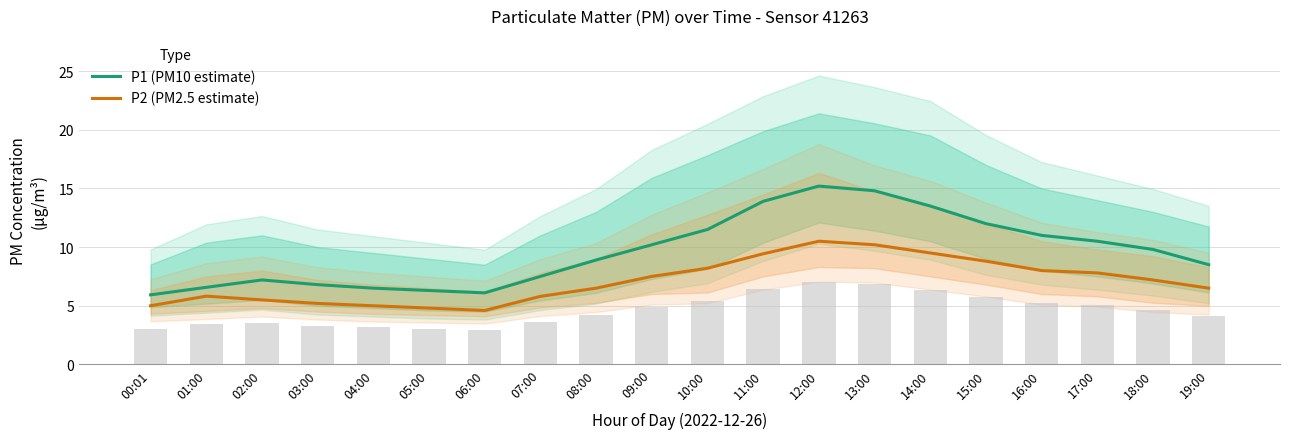

Rank the categories by P1 (PM10 estimate) value from highest to lowest.

12:00, 13:00, 11:00, 14:00, 15:00, 10:00, 16:00, 17:00, 09:00, 18:00, 08:00, 19:00, 07:00, 02:00, 03:00, 01:00, 04:00, 05:00, 06:00, 00:01